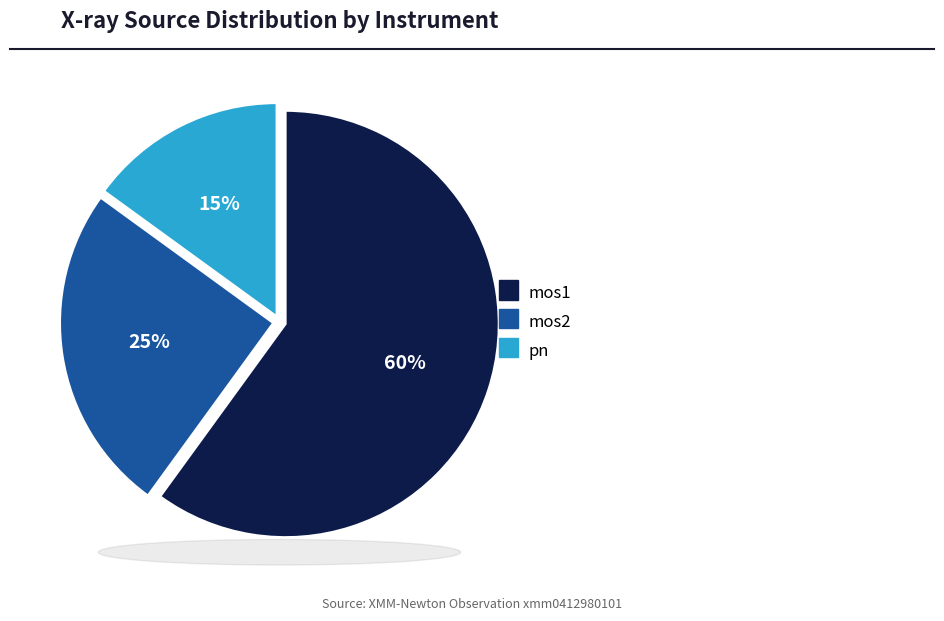

To the nearest percent, what is the combined percentage of pn and mos1?

75%